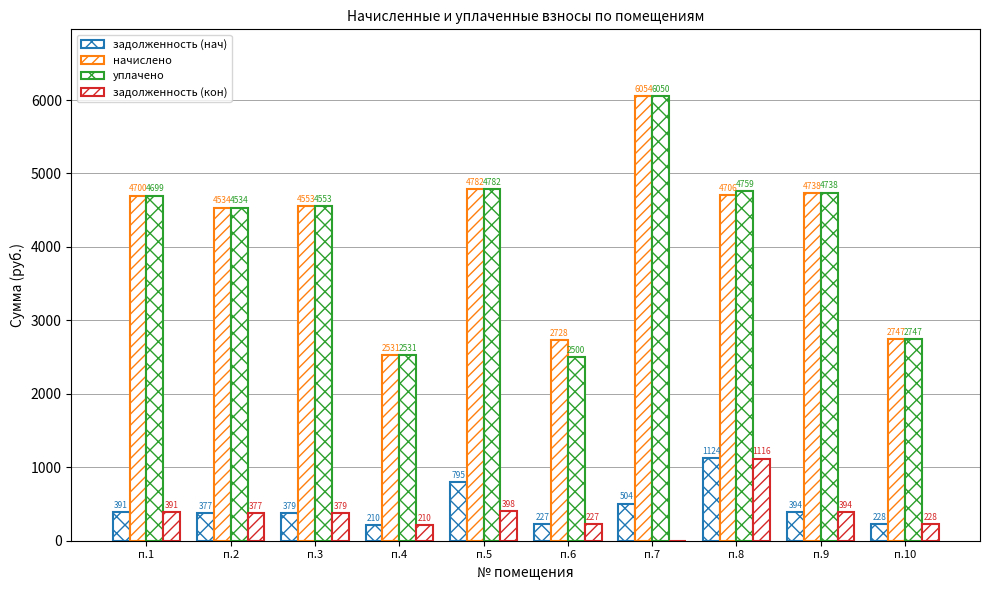

True or false: уплачено has a value of 4759.9 at п.8.

True